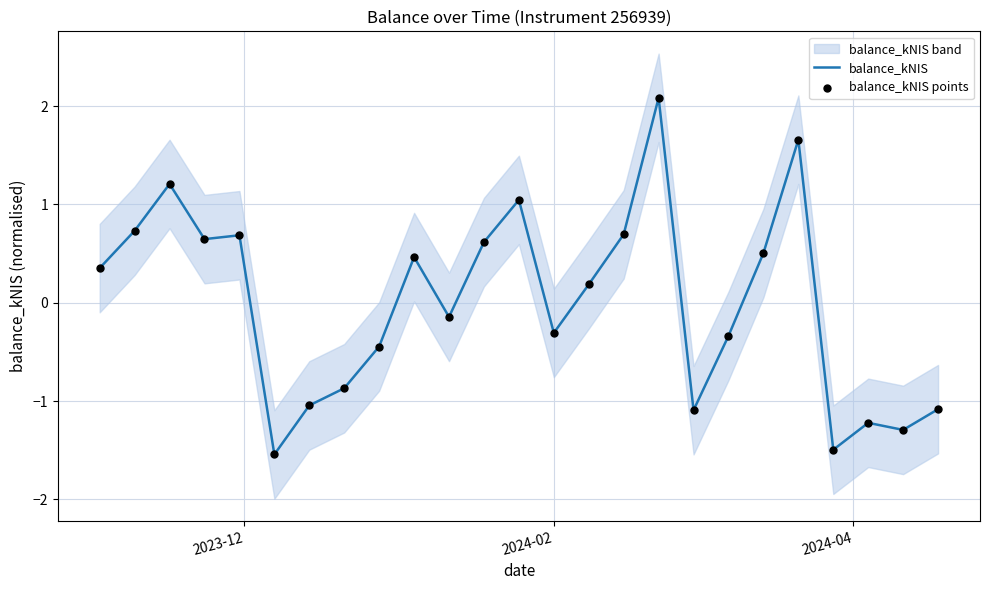

Is the value of balance_kNIS at 11 greater than the value of balance_kNIS points at 14?

Yes